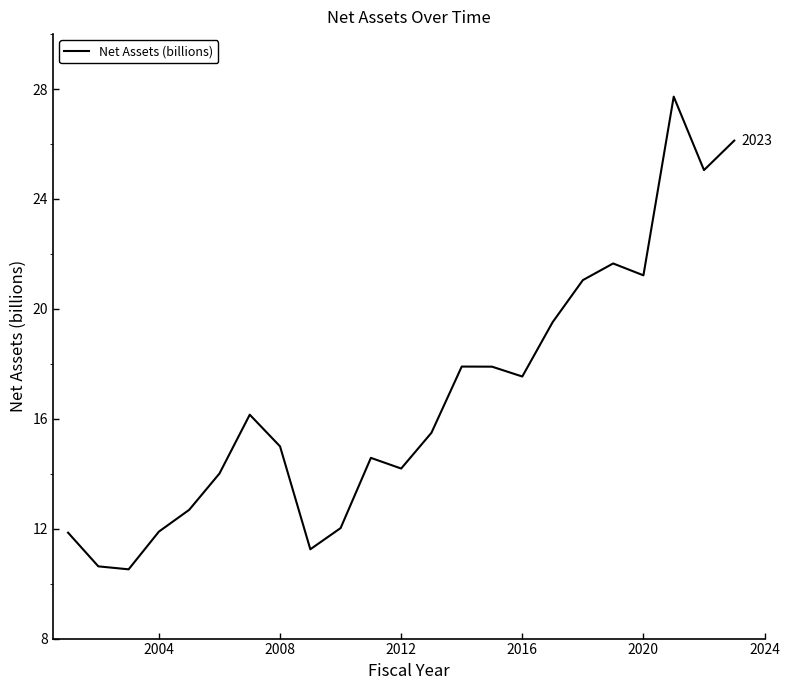

What is the difference between the maximum and minimum values?

17.2